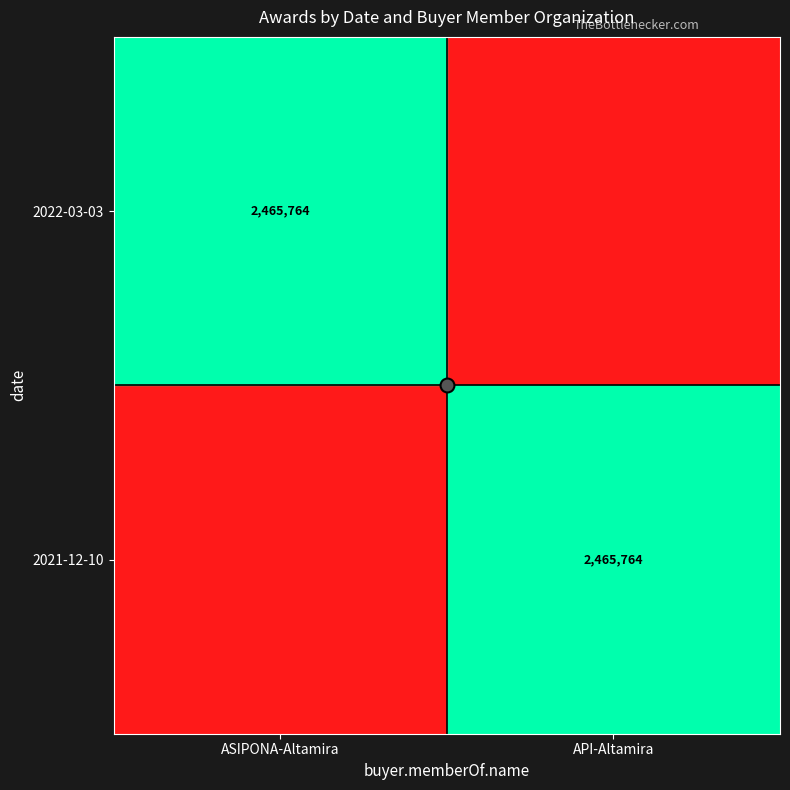

Between API-Altamira and ASIPONA-Altamira, which is larger?

ASIPONA-Altamira